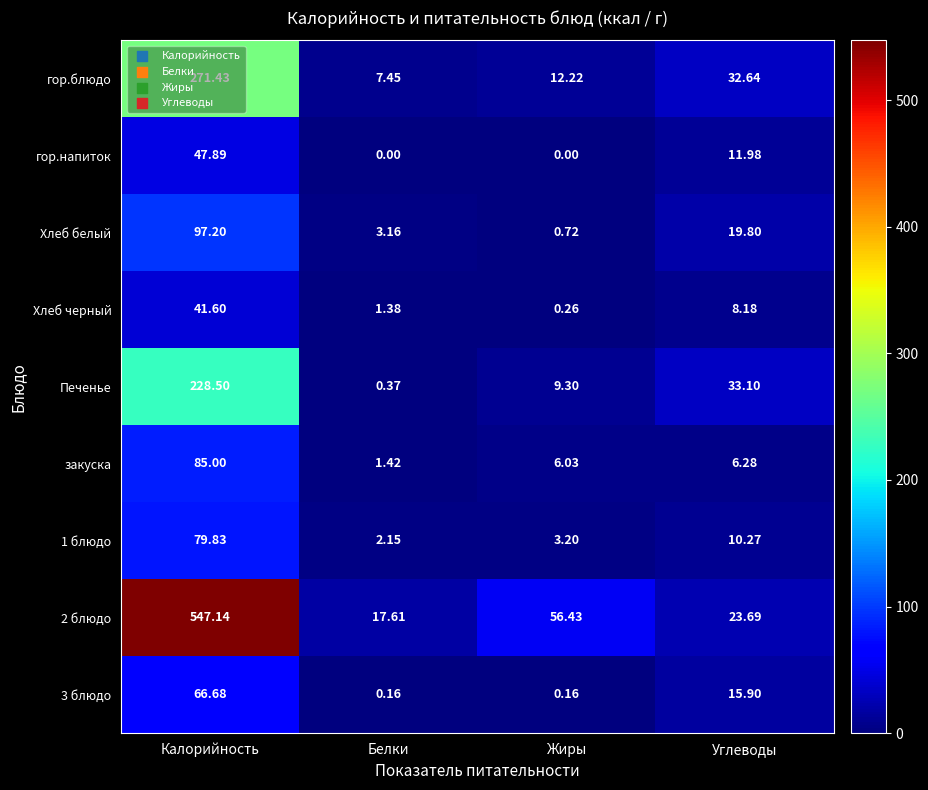

Which category has the highest value across all series?

Калорийность